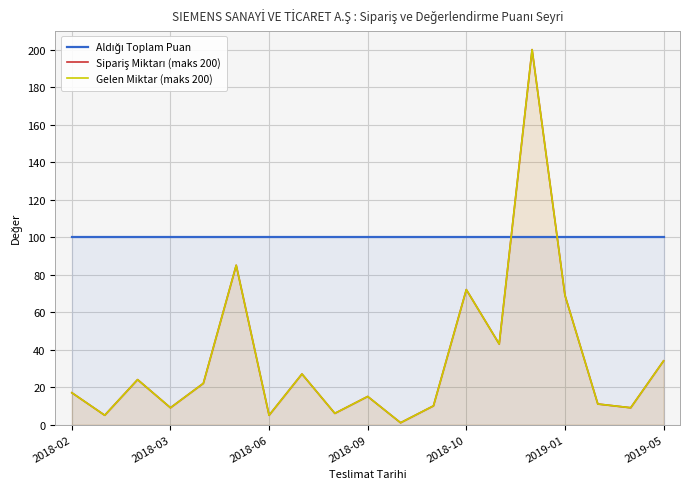

Which series has the largest total across all categories?

Aldığı Toplam Puan